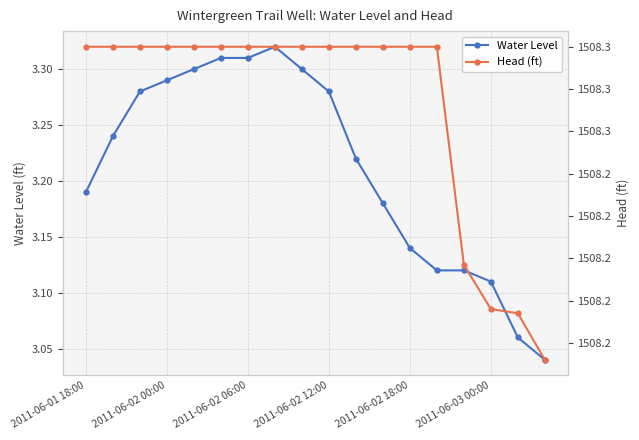

Rank the series by their average value, from highest to lowest.

Head (ft), Water Level